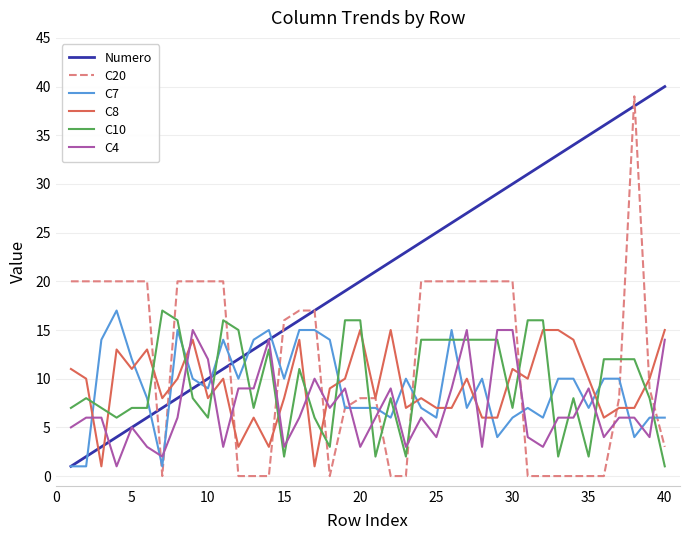

Which series has the largest total across all categories?

Numero